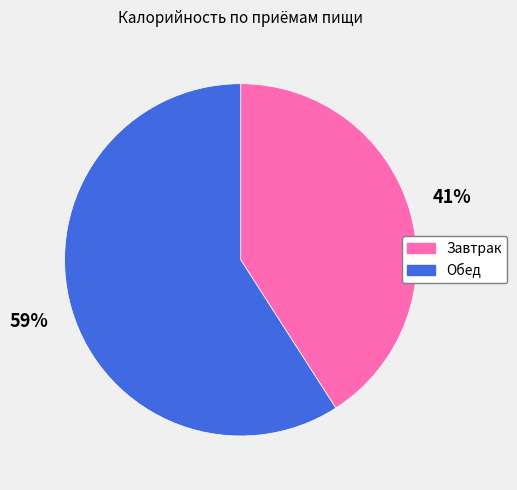

Which slice is the smallest?

Завтрак